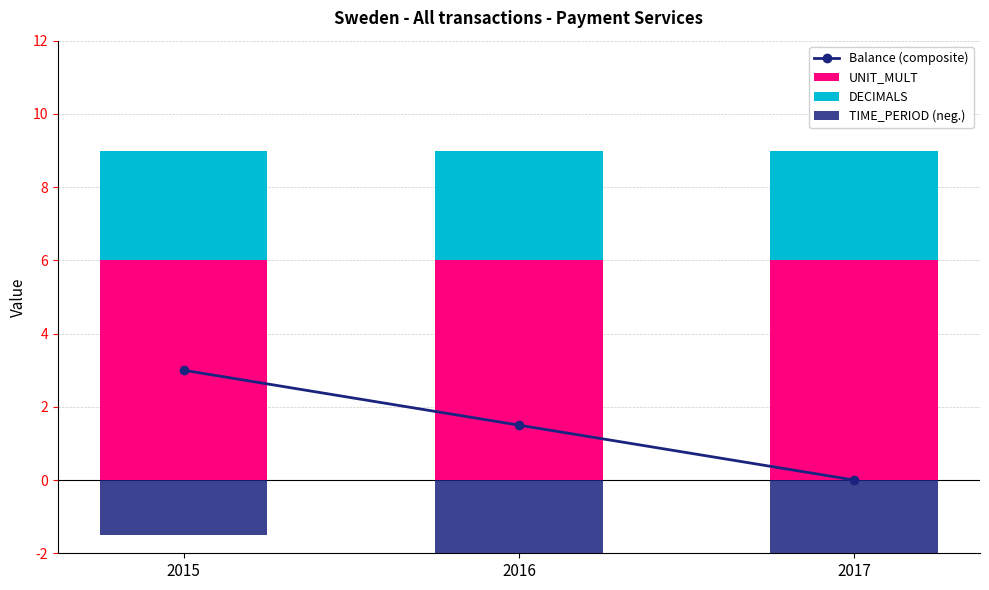

The value of DECIMALS at 2016 is 3.0. True or false?

True